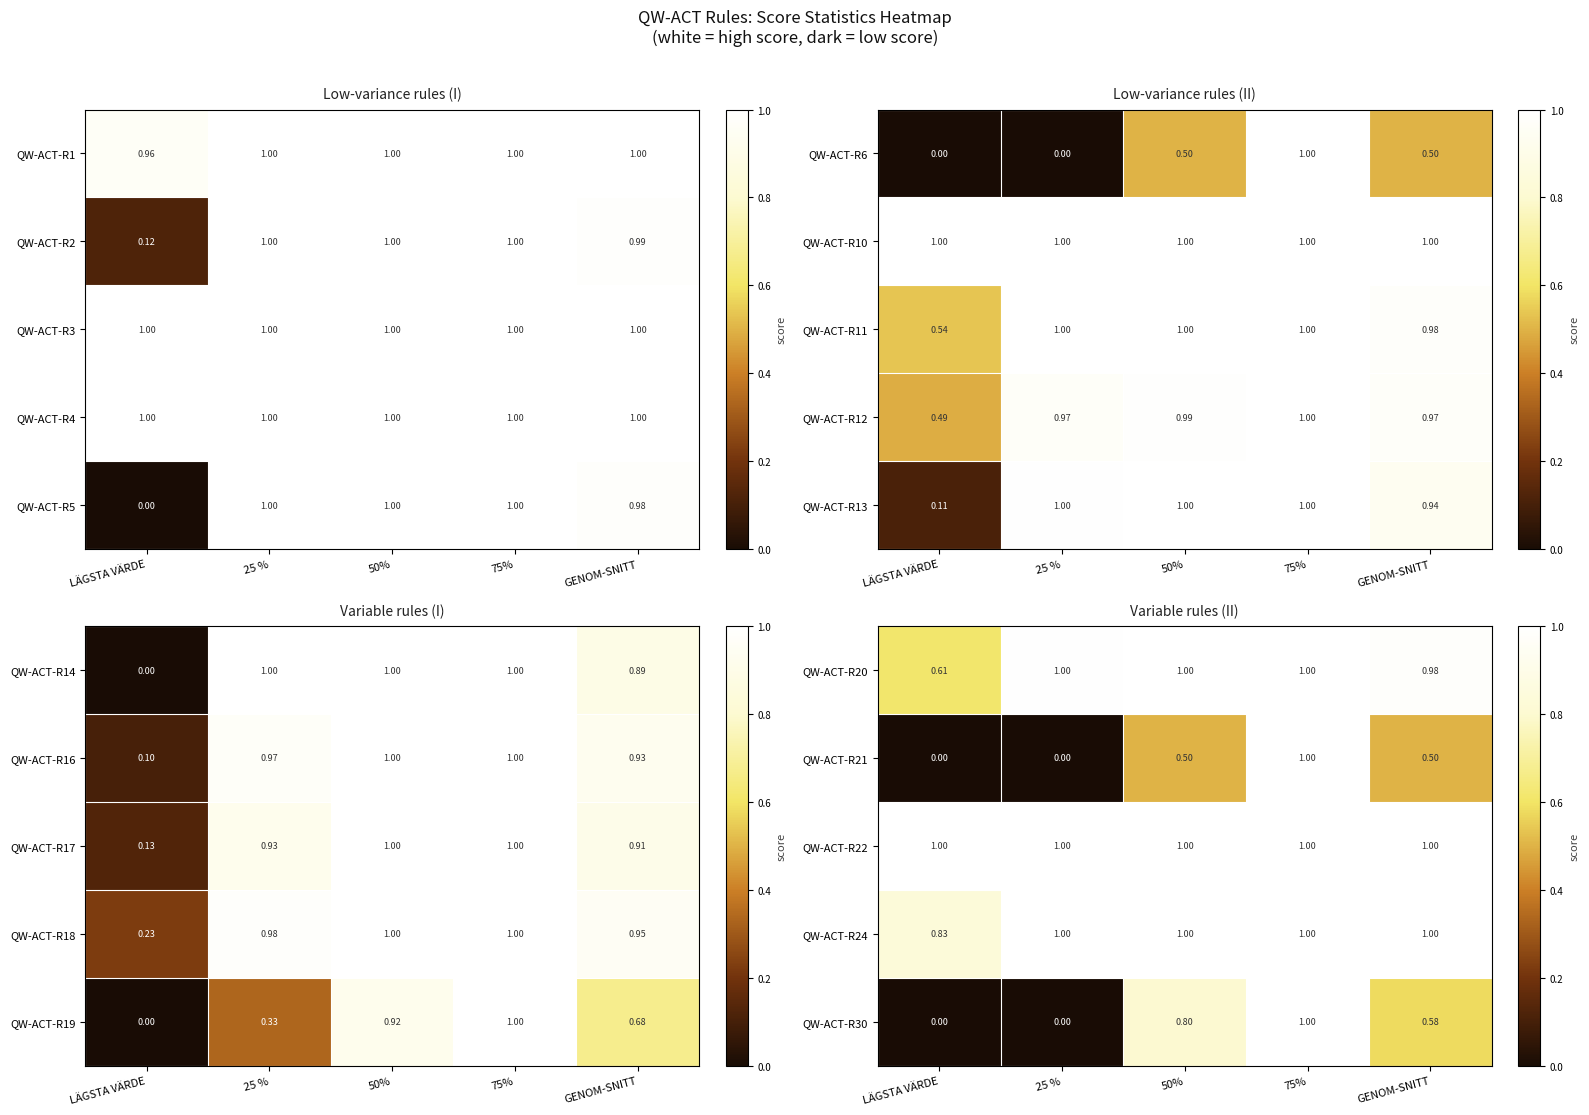

Is the value of QW-ACT-R20 at GENOM-SNITT greater than the value of QW-ACT-R24 at 50%?

No